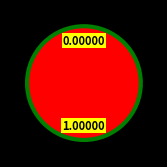

The 299470 slice represents 1% of the pie. True or false?

False